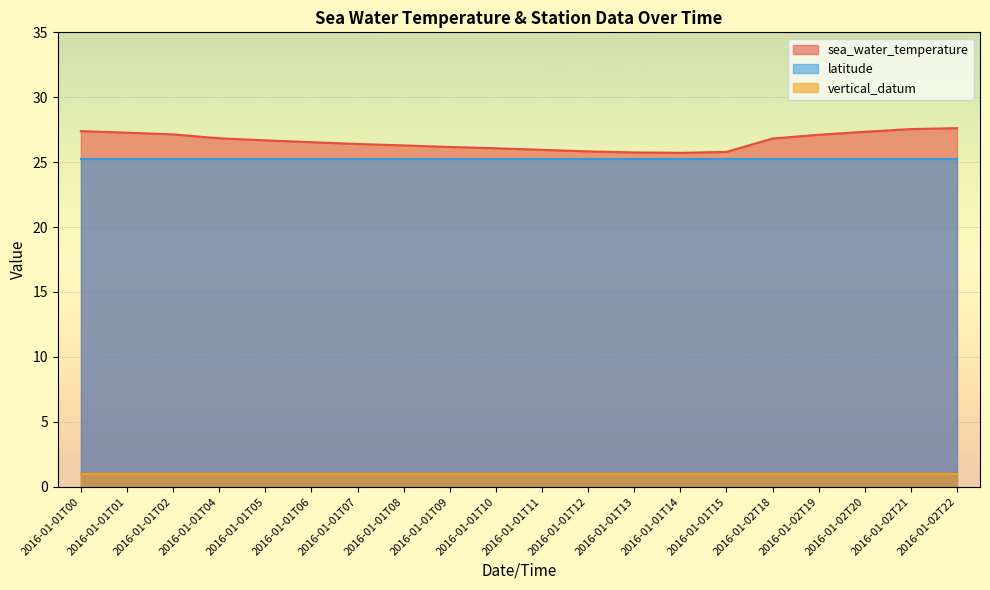

Is it true that sea_water_temperature equals 6.9 at 2016-01-01T15?

False